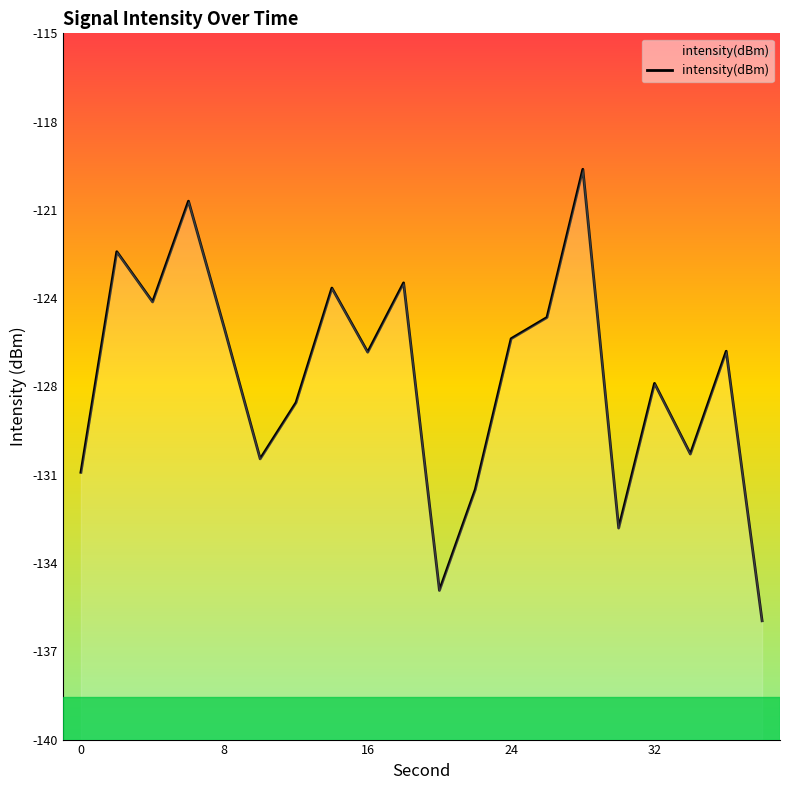

True or false: the data has more than 1 interior local peaks.

True